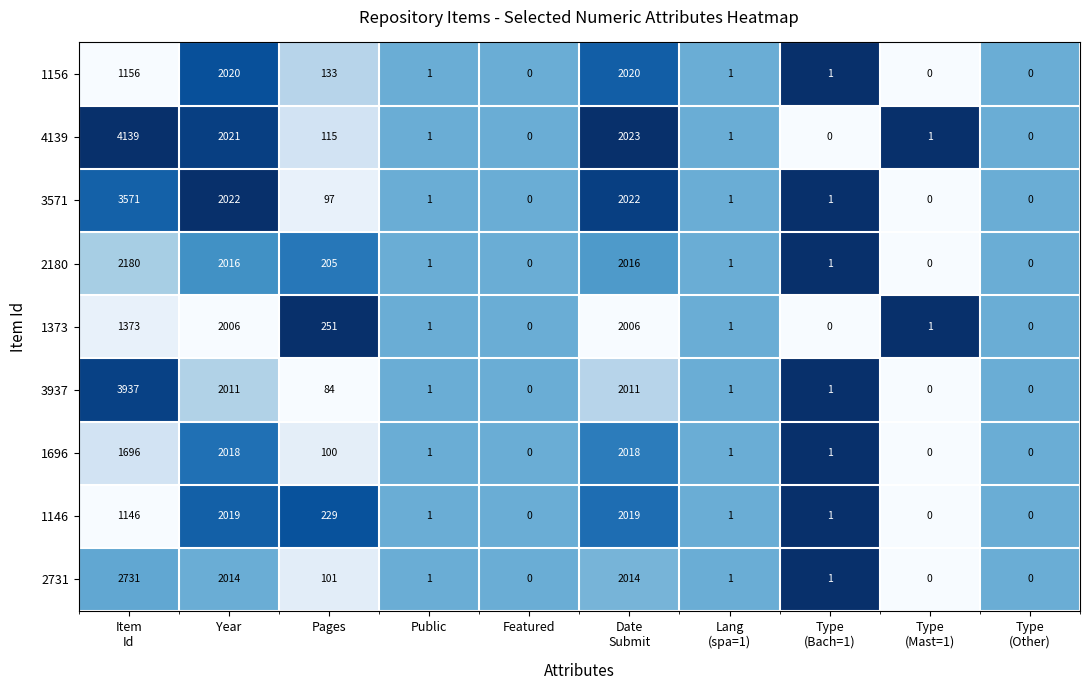

The 1156 series shows 3375 at Year. True or false?

False